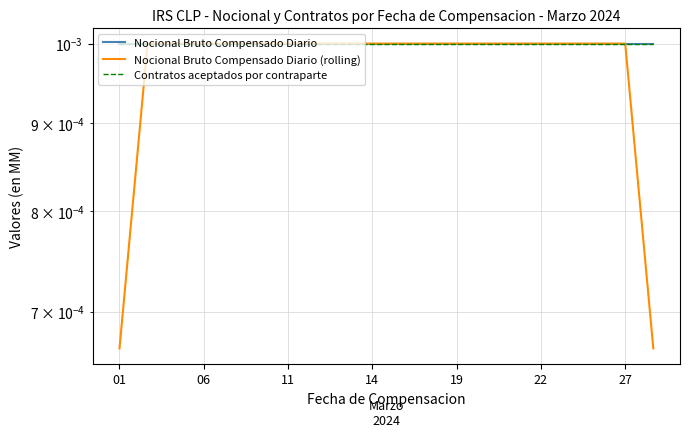

Where is Nocional Bruto Compensado Diario nearest to the value 0?

01